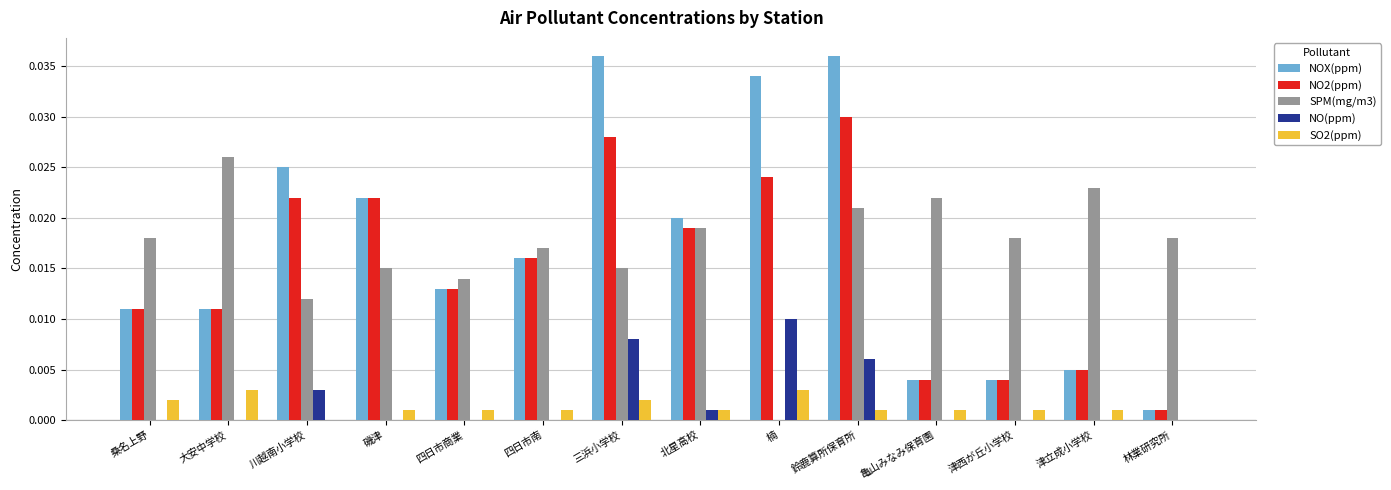

Which series has the largest range (max minus min)?

NOX(ppm)